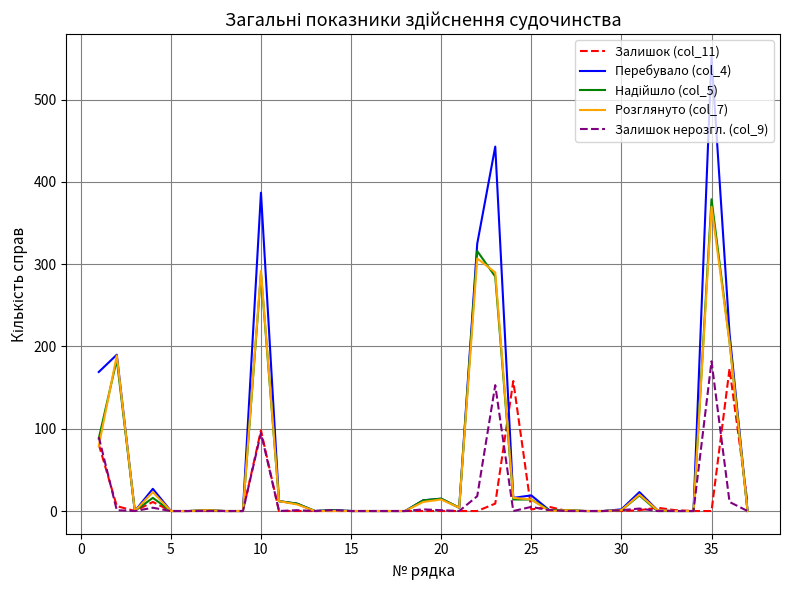

Which series has the widest spread of values?

Перебувало (col_4)